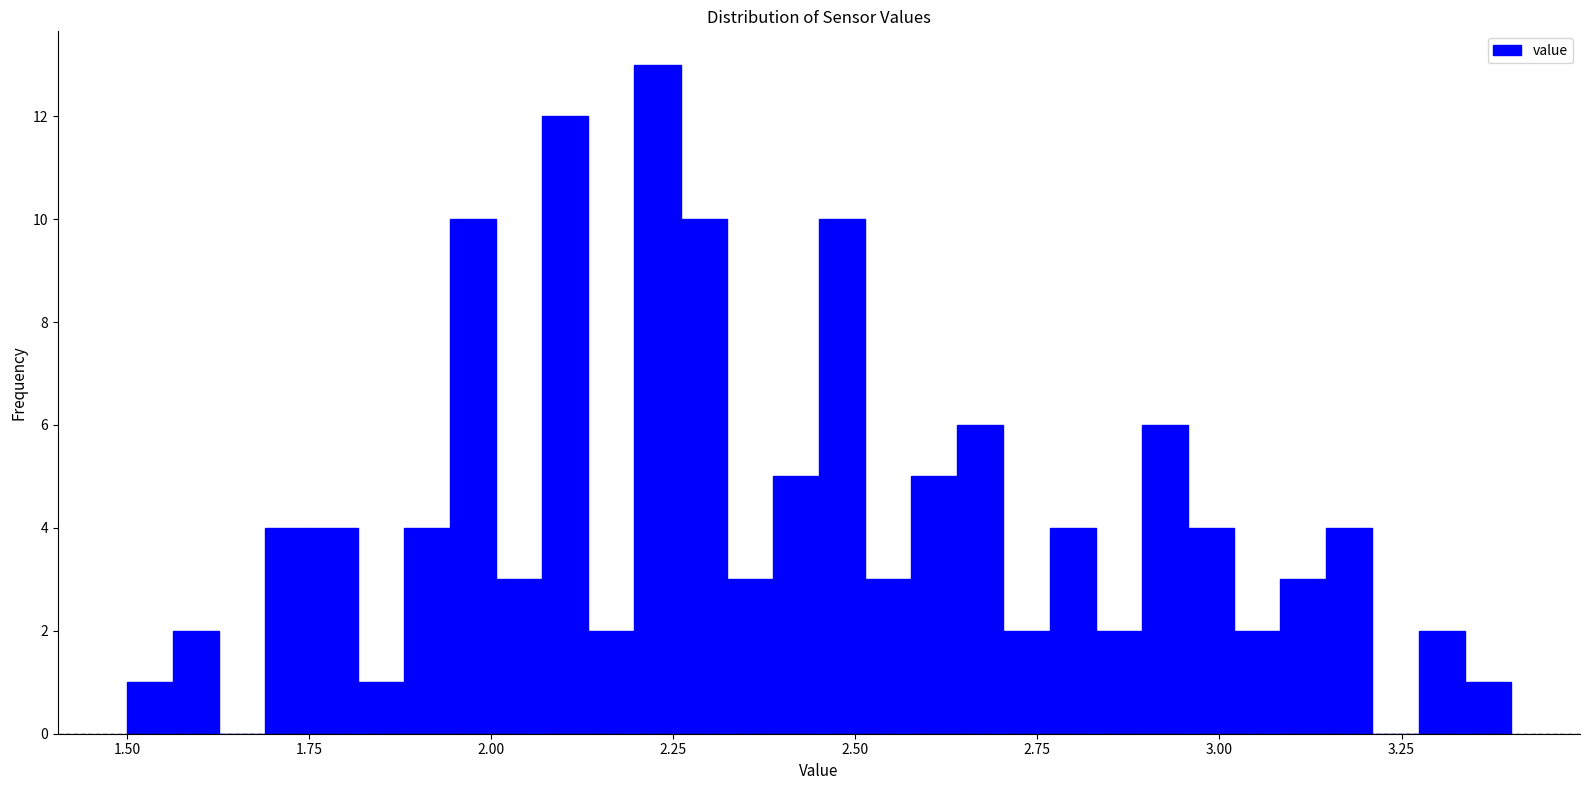

Around what value on the x-axis is the tallest bar? Give the approximate position of its centre, as read against the axis.

2.25